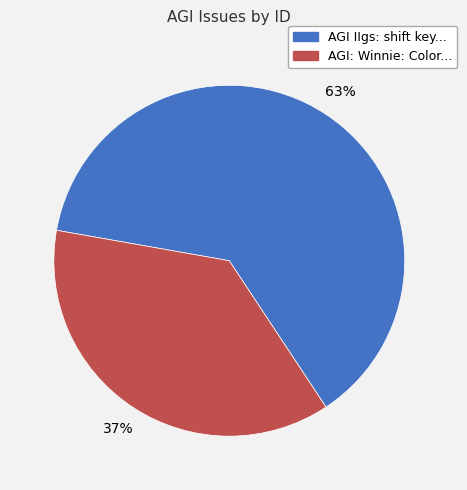

What percentage is the AGI: Winnie: Color... slice, to the nearest percent?

37%